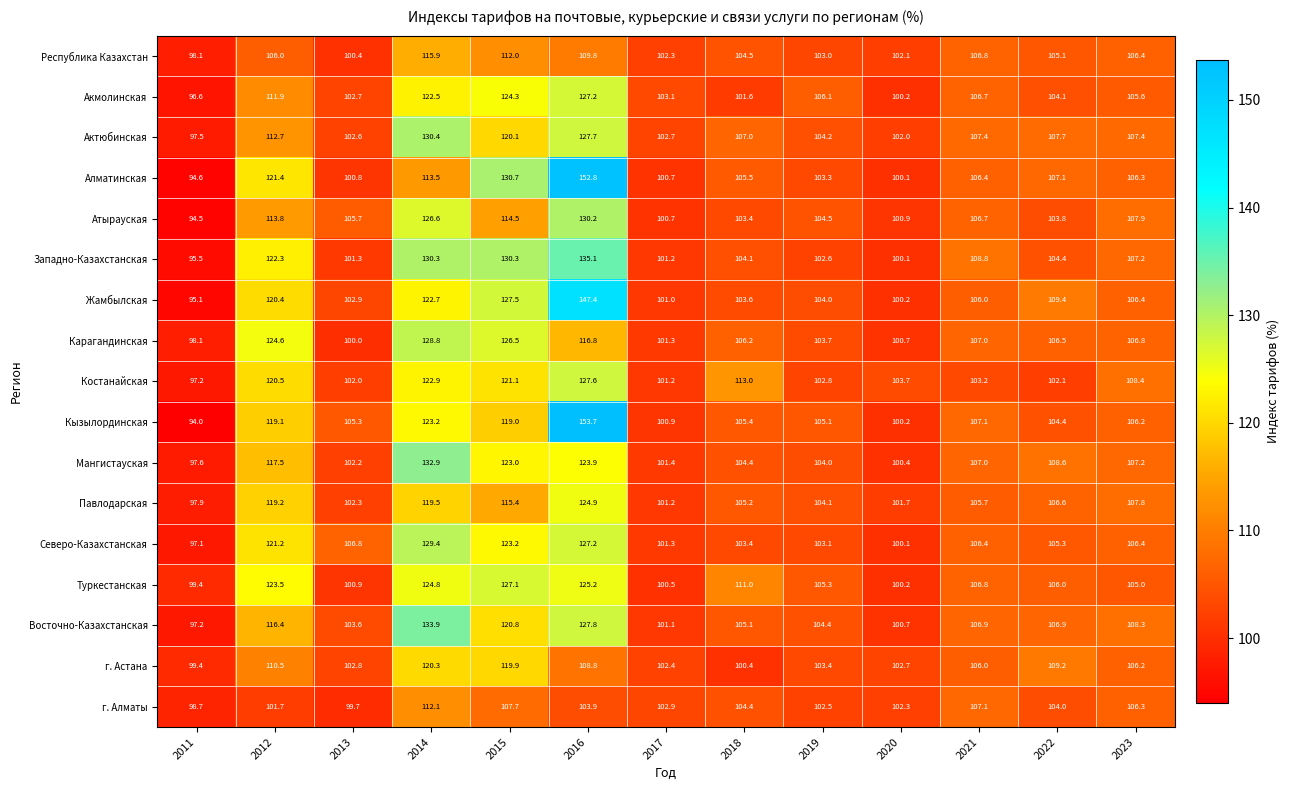

What is the difference between the highest and lowest values at 2018?

12.6